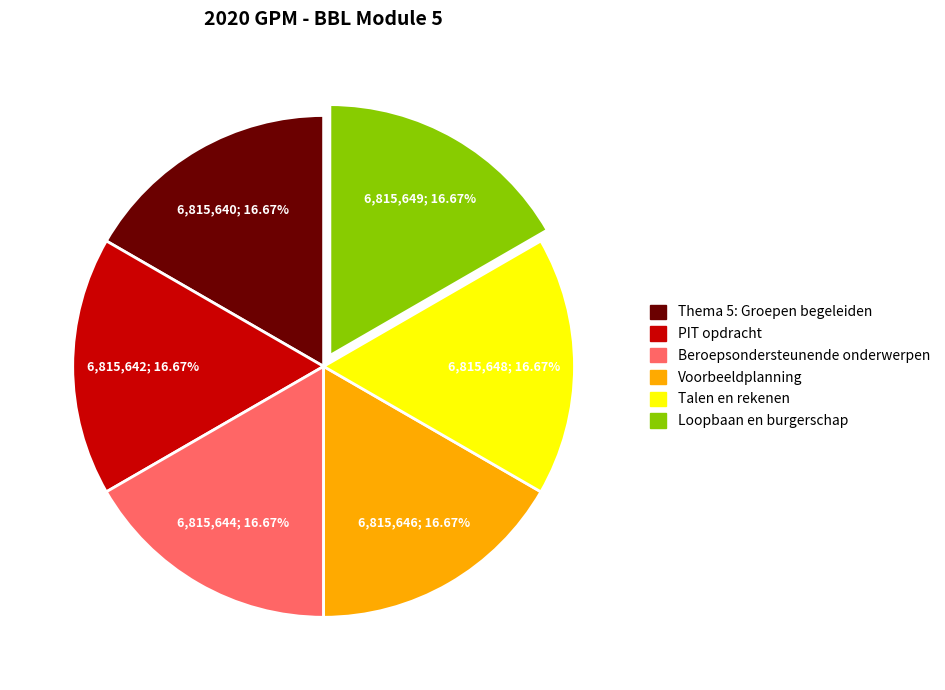

Combined, do Thema 5: Groepen begeleiden and PIT opdracht account for over 50%?

No